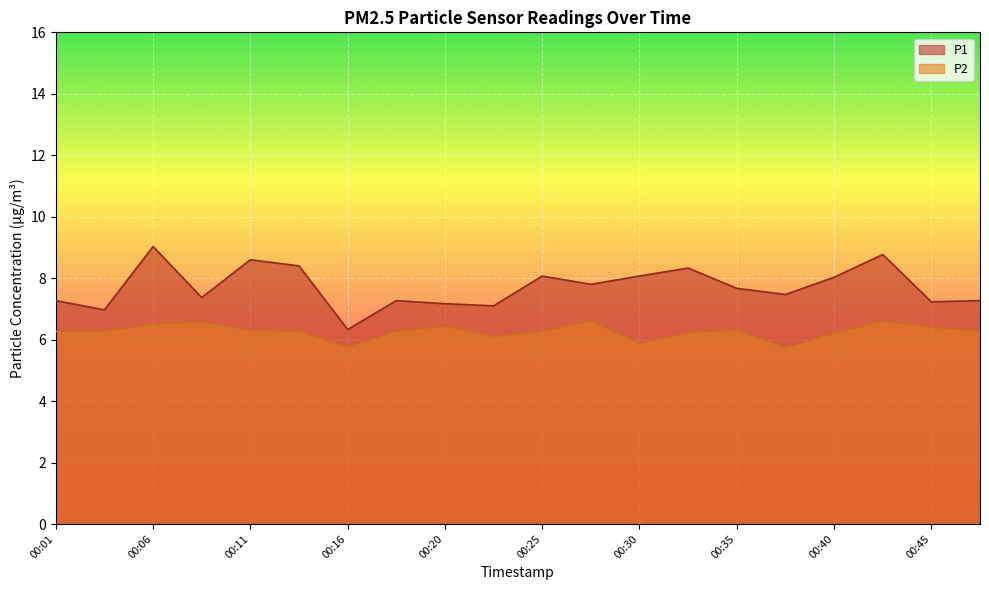

True or false: P2 and P1 intersect in this chart.

False